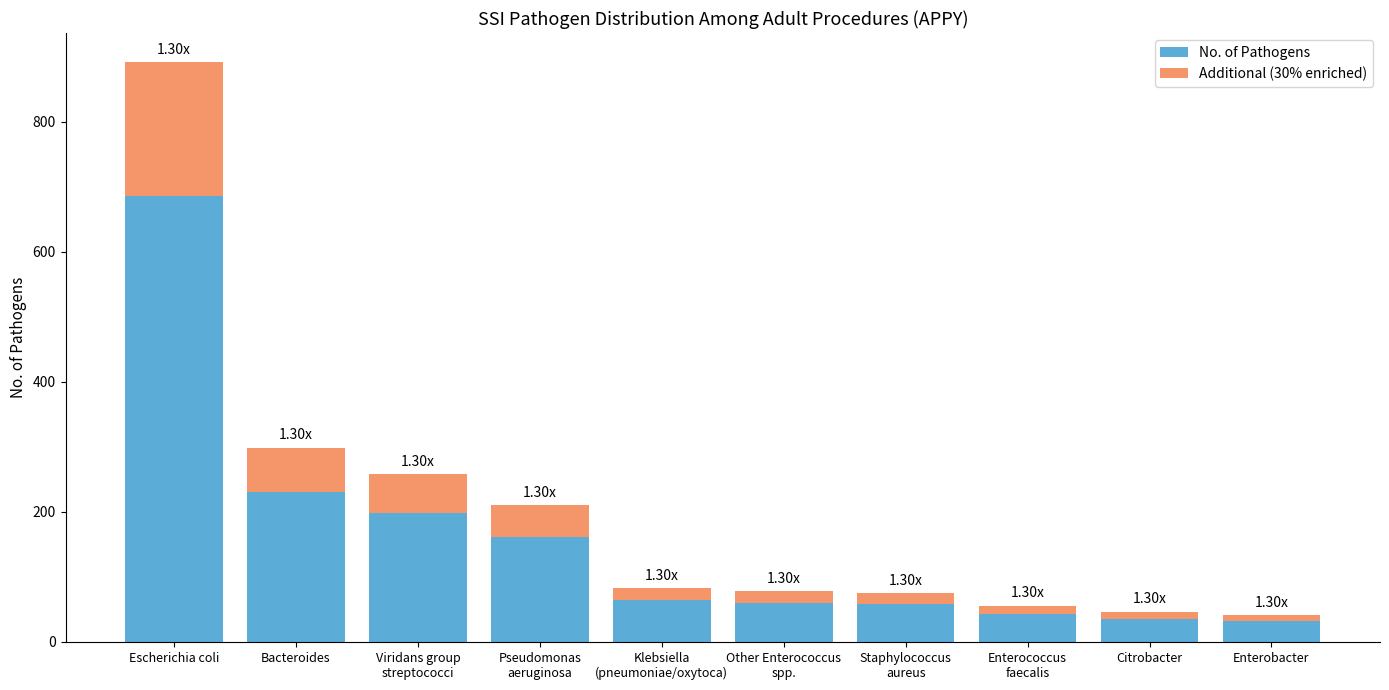

At which category is the sum across all series the highest?

Escherichia coli